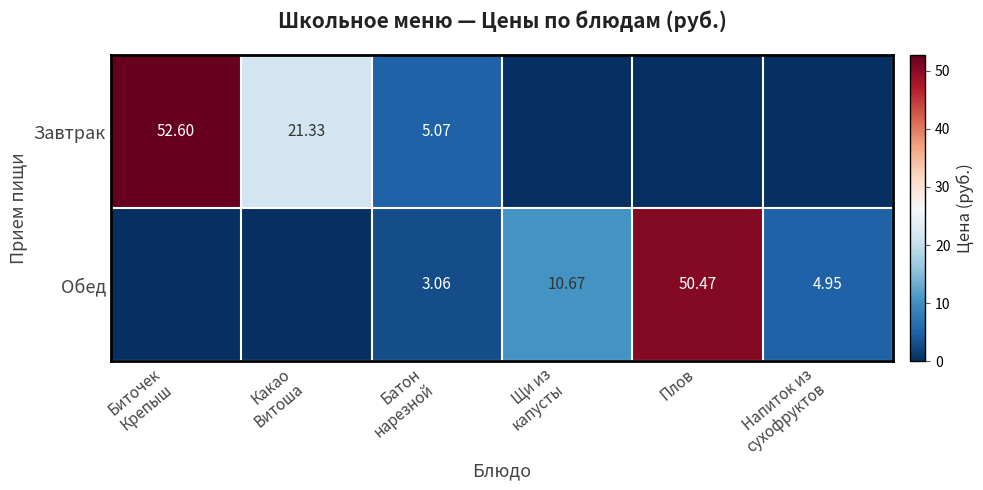

How many values in the Завтрак series exceed 5?

3